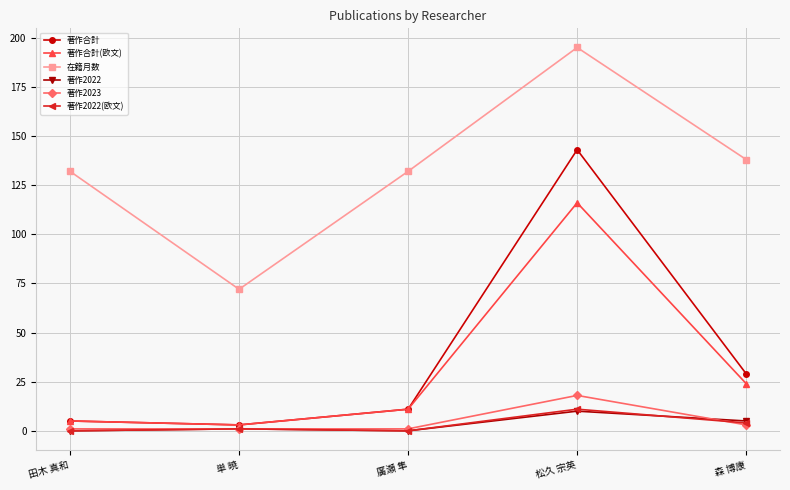

True or false: 在籍月数 and 著作合計 cross at least once.

False